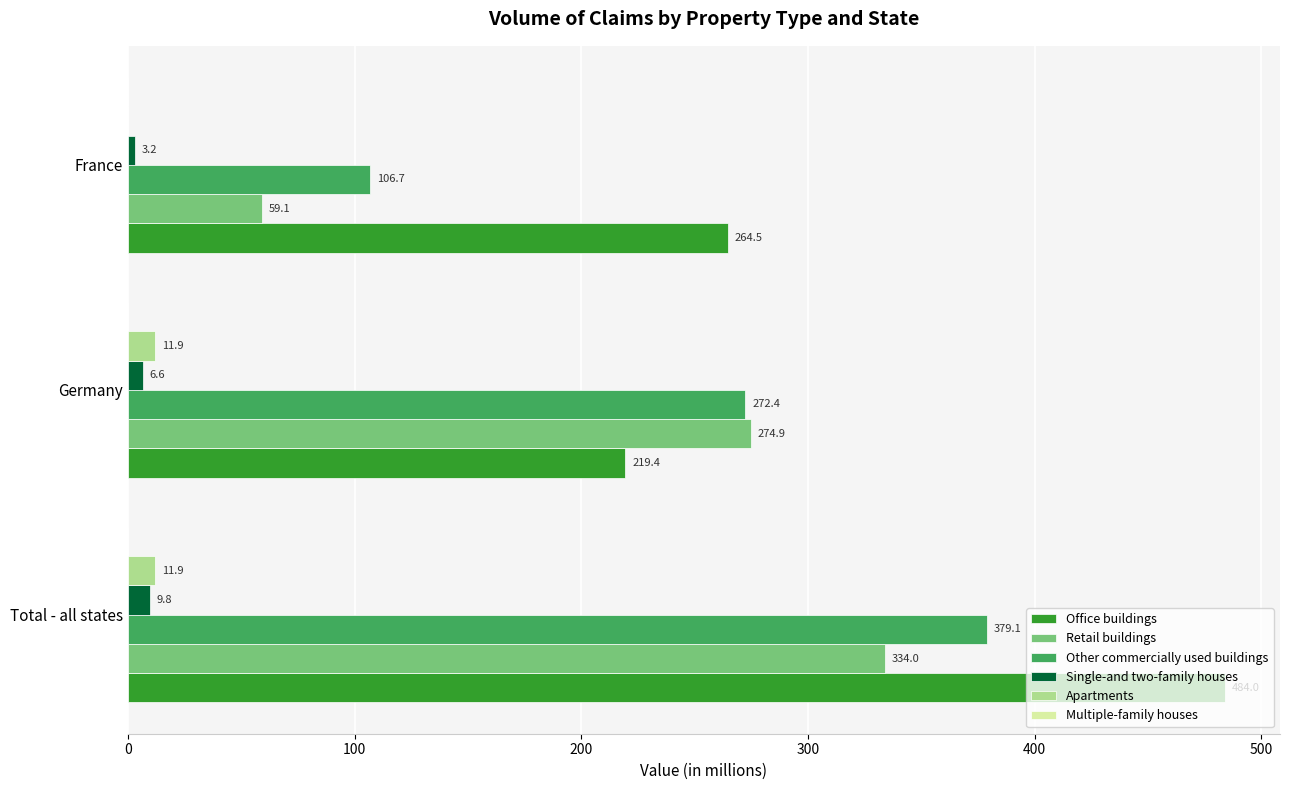

At which category is the sum across all series the highest?

Total - all states